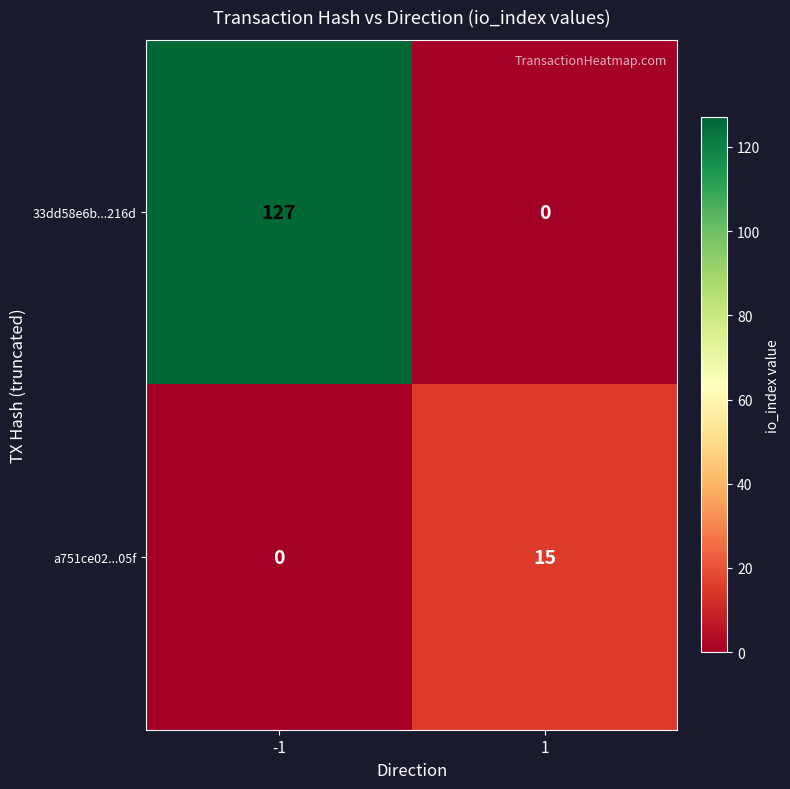

At which category does the chart reach its peak across all series?

-1